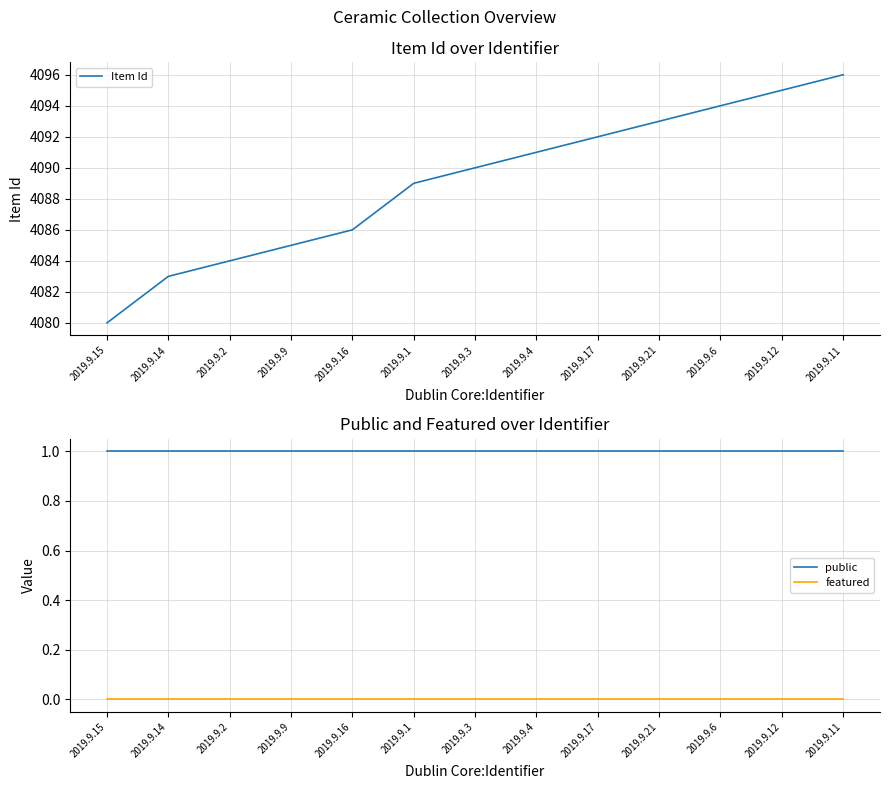

Which series has the largest range (max minus min)?

Item Id